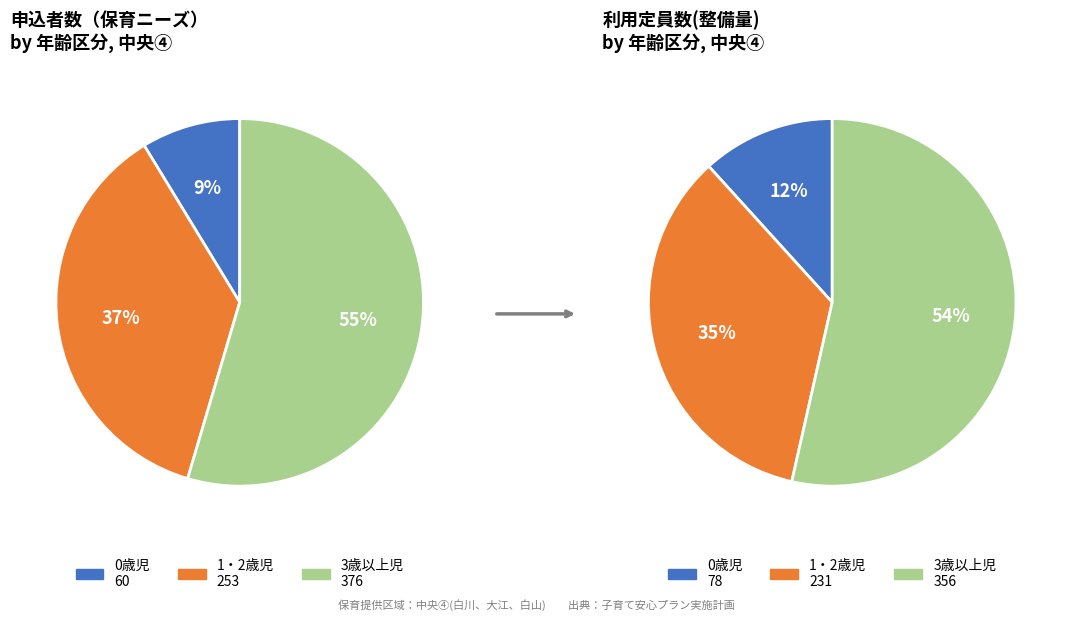

Which category has the smallest portion of the pie?

0歳児